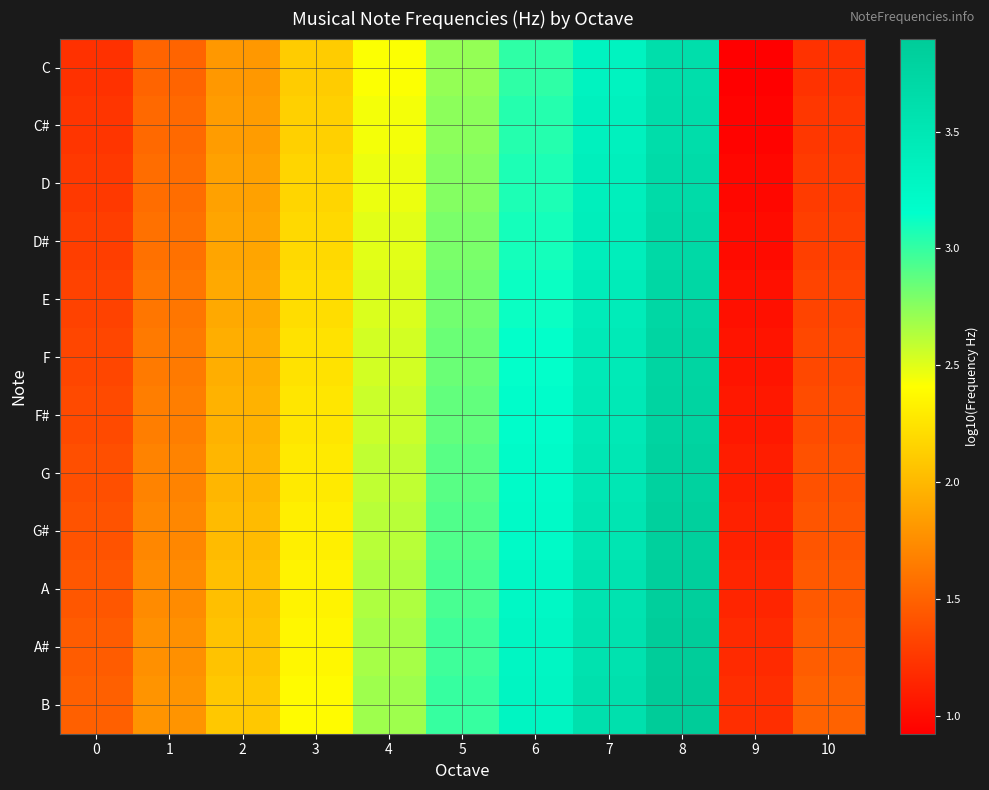

What is the total value across all series at 7?

41.5